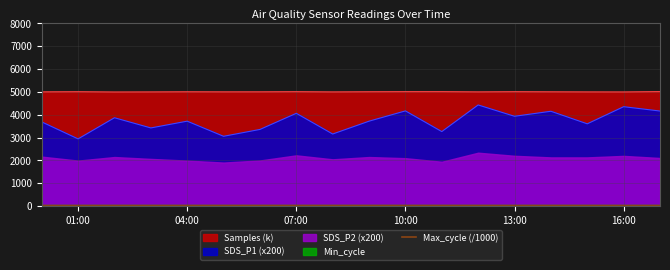

What is the highest value of the SDS_P1 (x200) series?

4426.0